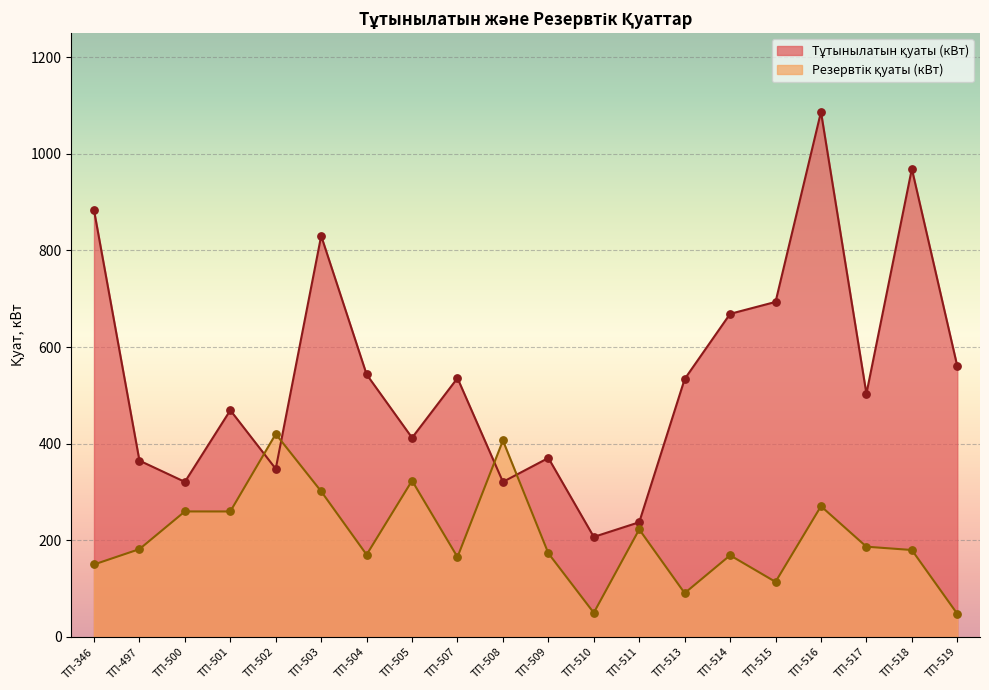

Is the value of Резервтік қуаты (кВт) at ТП-519 greater than the value of Тұтынылатын қуаты (кВт) at ТП-508?

No